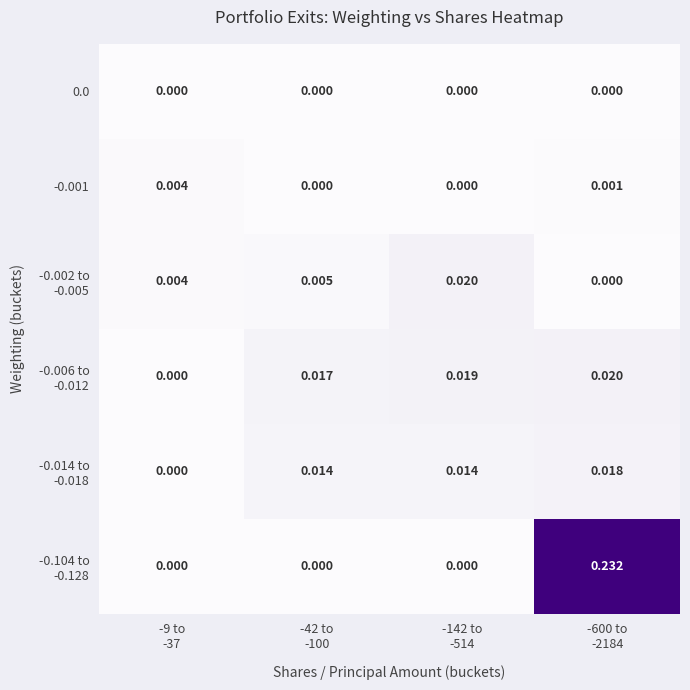

Count the number of data series in this chart.

6